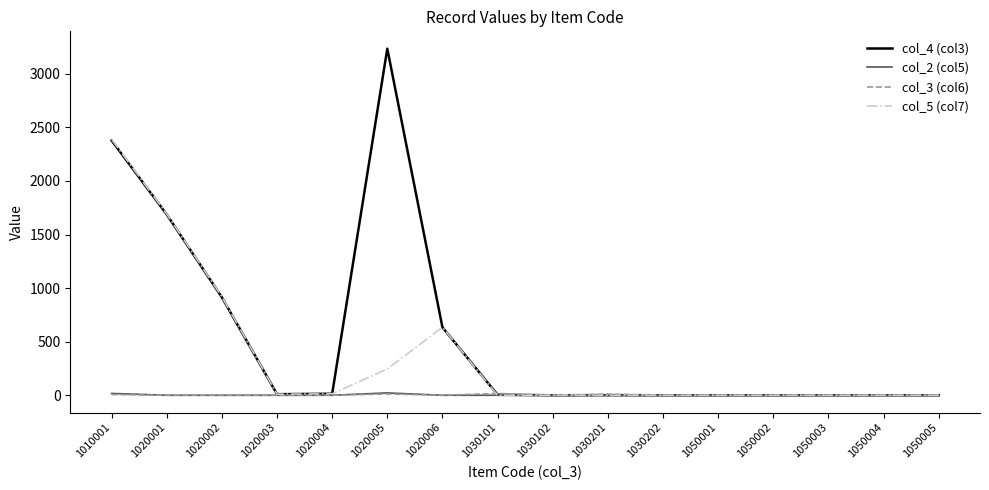

Which series has the largest range (max minus min)?

col_4 (col3)